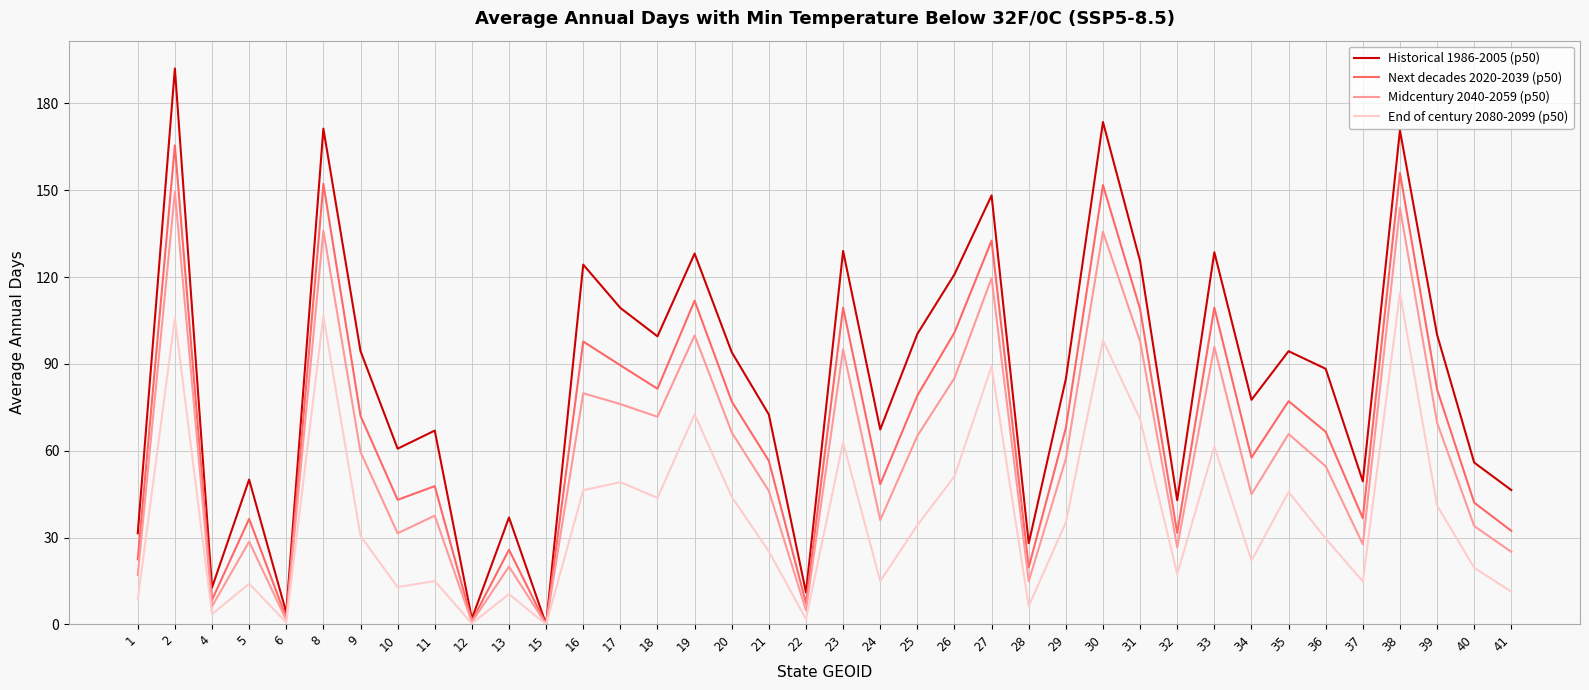

How many interior local peaks does the End of century 2080-2099 (p50) series have?

13